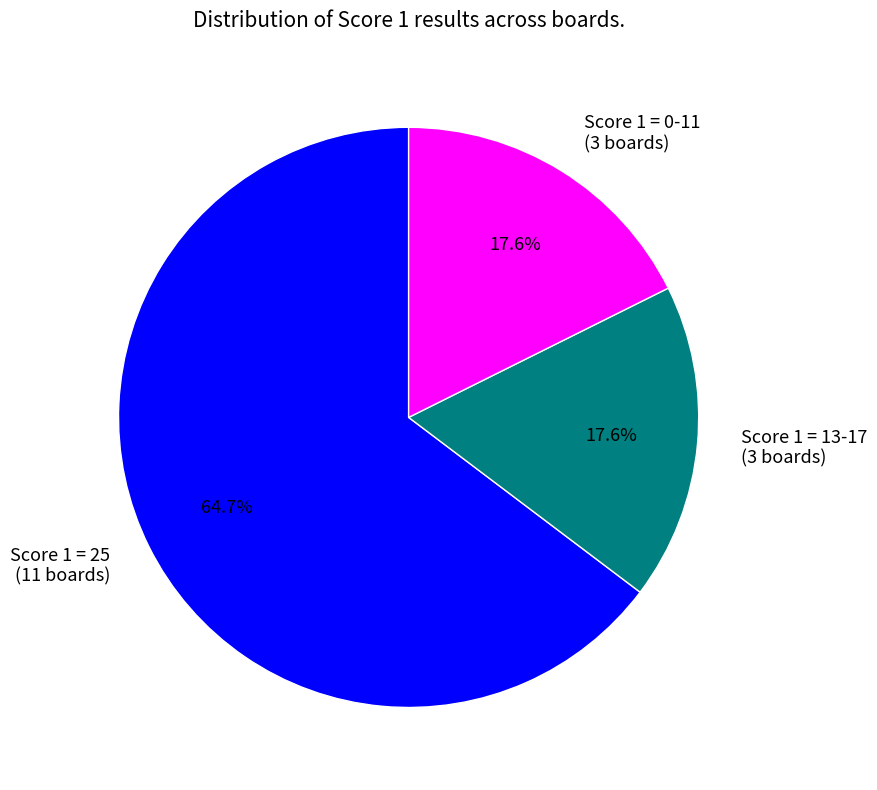

To the nearest percent, what is the combined percentage of Score 1 = 25 and Score 1 = 0-11?

82%